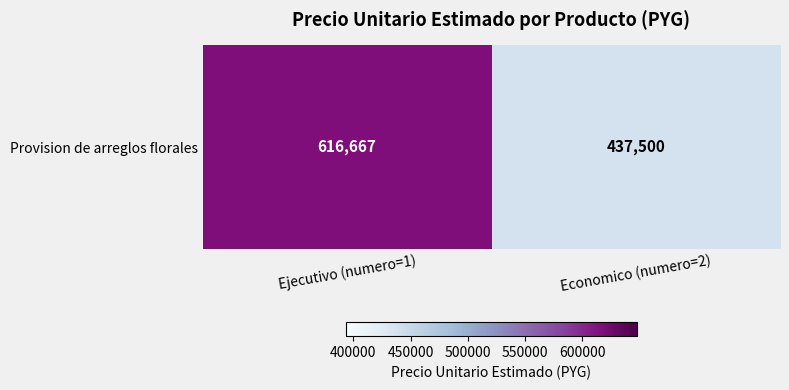

List the labels in order of value, largest first.

Ejecutivo (numero=1), Economico (numero=2)